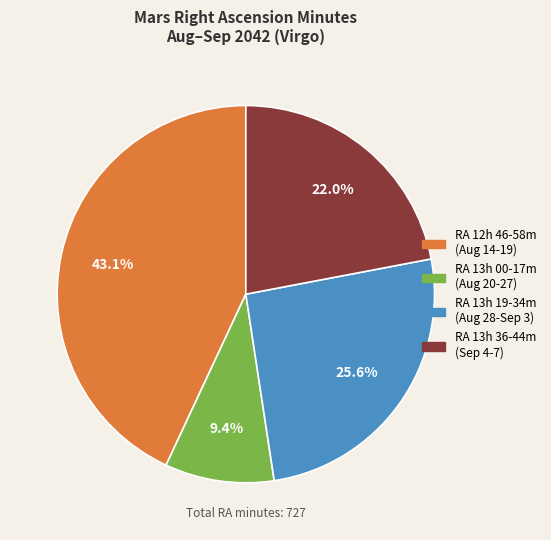

Count the number of slices in the pie.

4